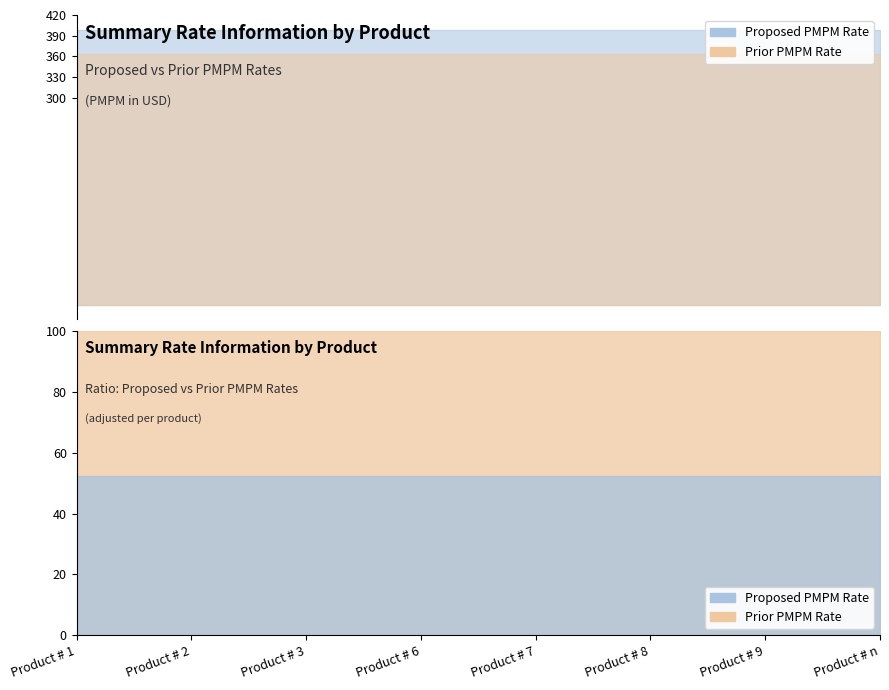

What is the label of the 3rd point from the right?

Product # 8